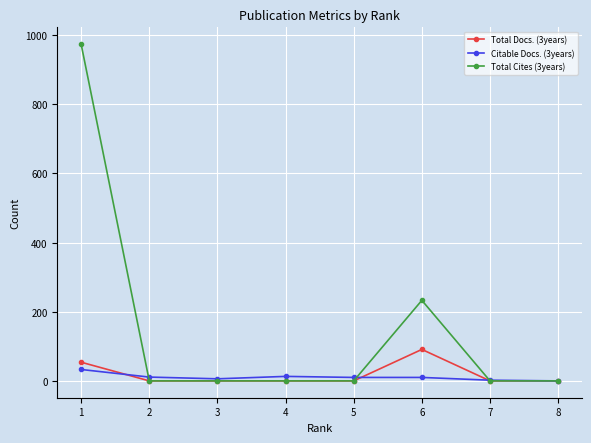

Which series has the largest range (max minus min)?

Total Cites (3years)